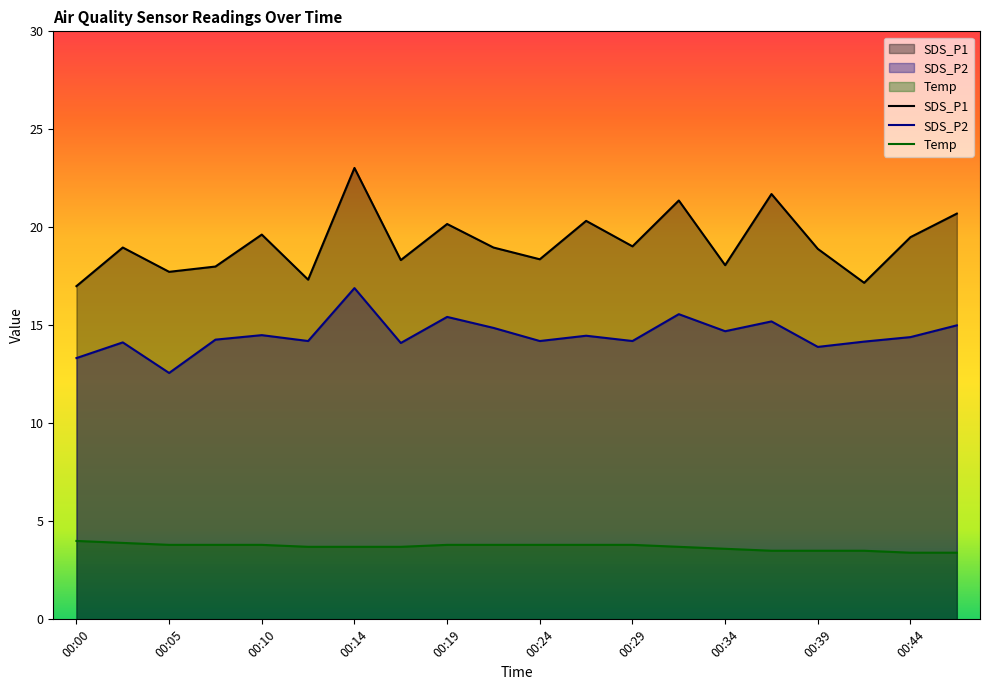

The value of SDS_P2 at 00:19 is 15.4. True or false?

True